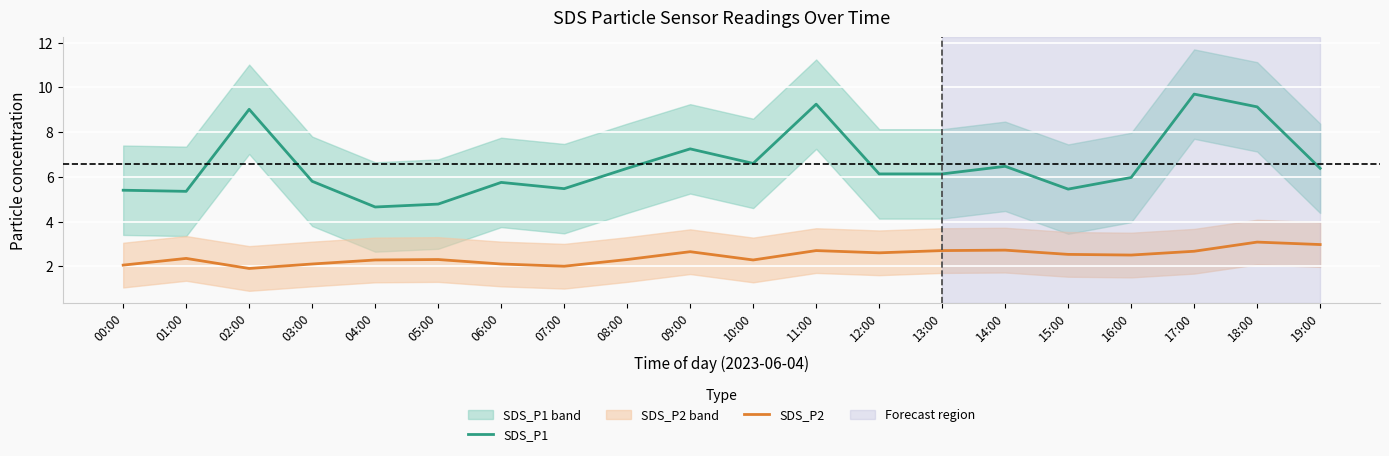

Rank the series at 10:00 from highest to lowest value.

SDS_P1, SDS_P2